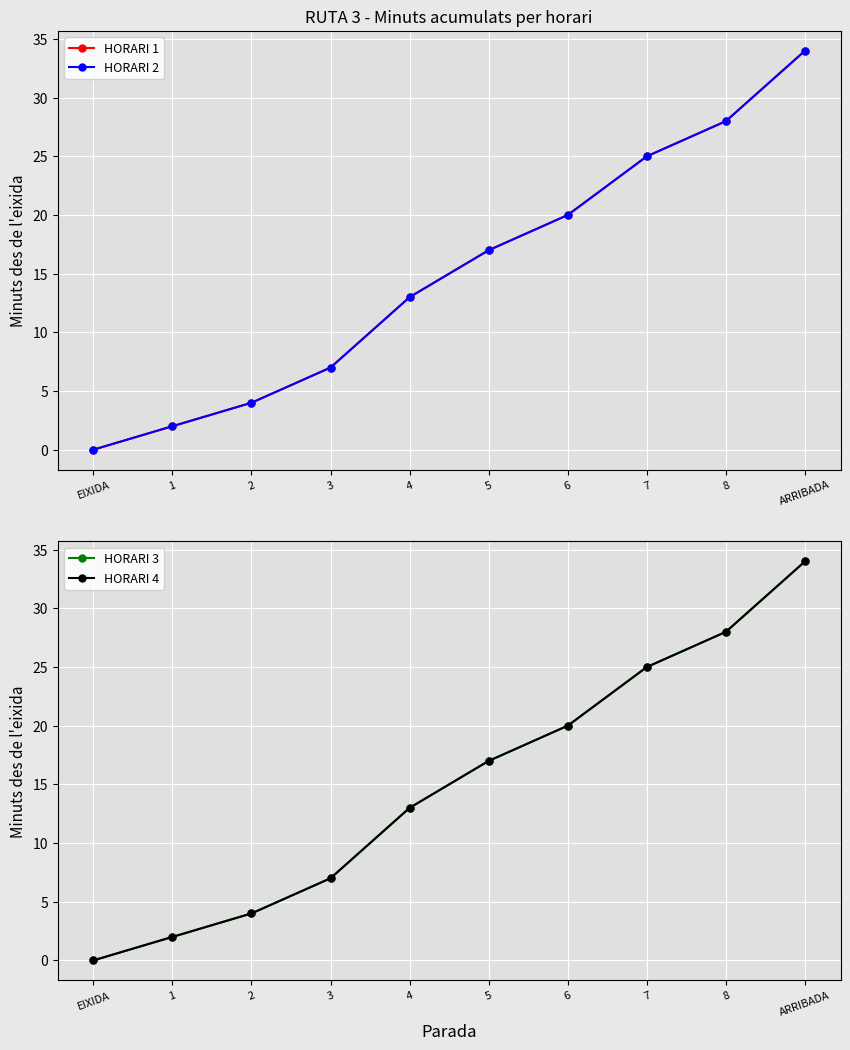

True or false: HORARI 4 has more than 0 interior local peaks.

False